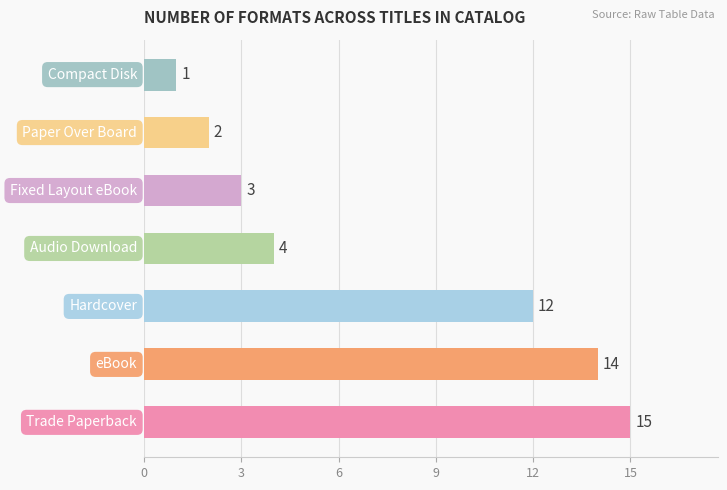

Reading bottom to top, transcribe all the data shown in this chart.

15	14	12	4	3	2	1